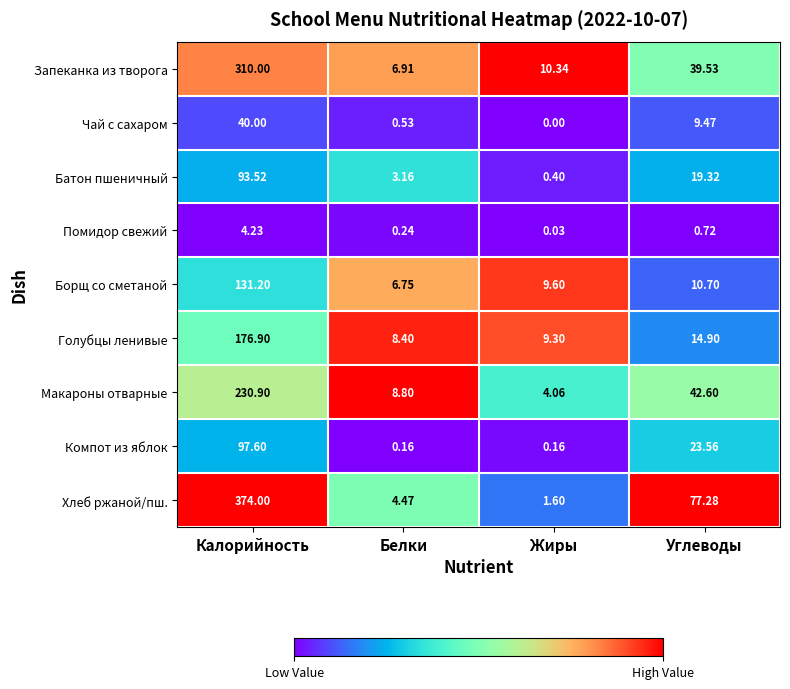

At which category does the chart reach its peak across all series?

Калорийность